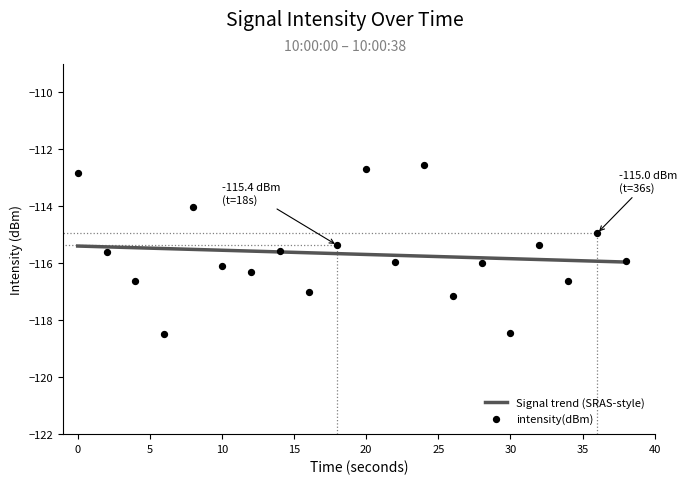

What is the change in value from 30 to 38?

+2.5